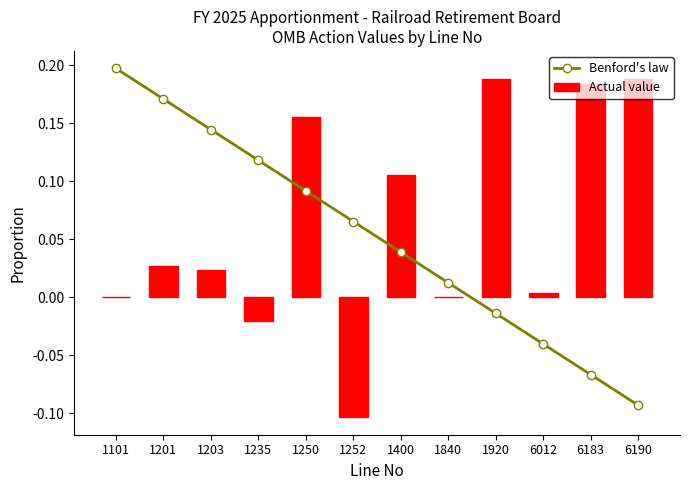

How many series are shown in this chart?

2